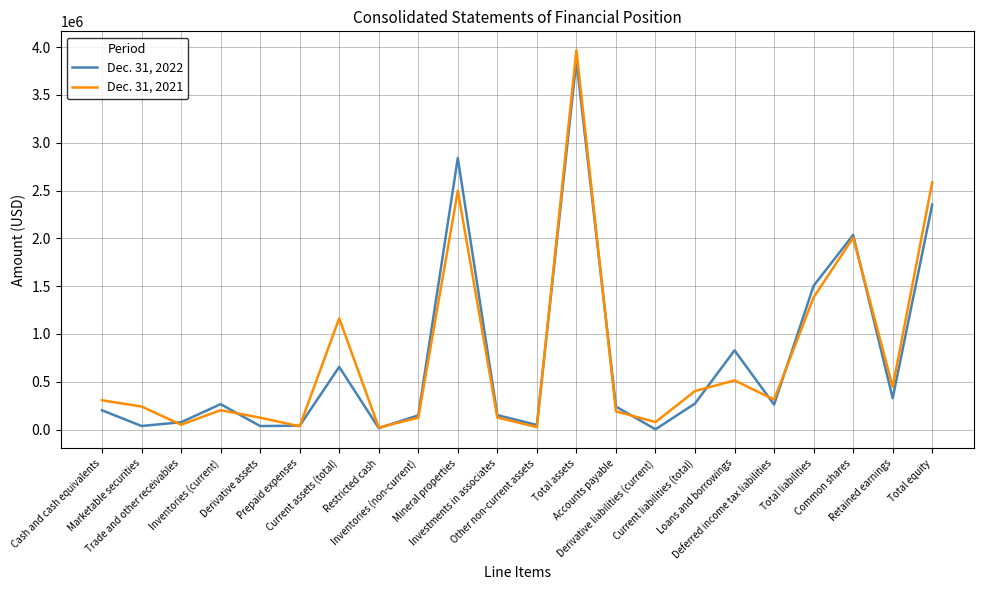

At how many categories does at least one series exceed 2122499?

3